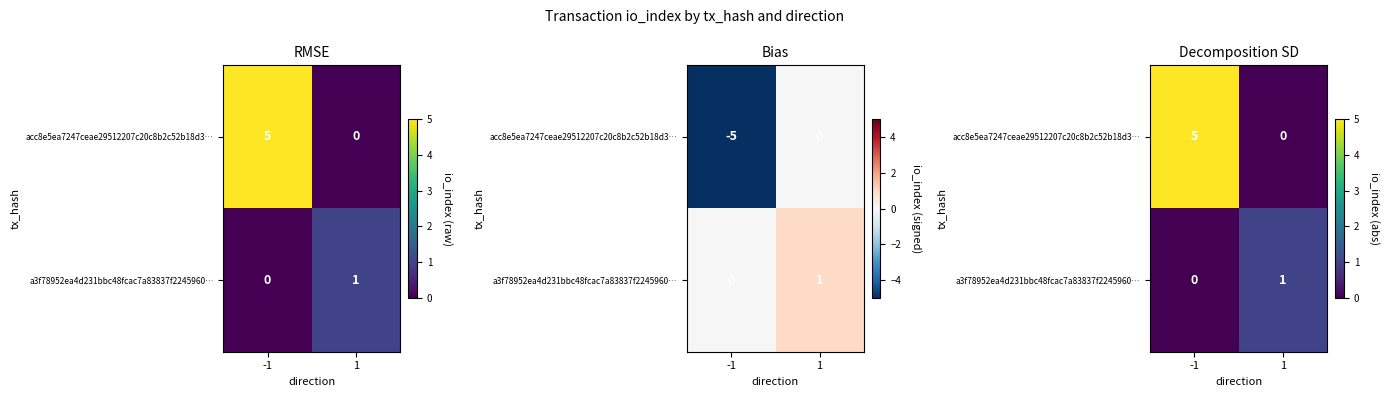

What is the sum of all a3f78952ea4d231bbc48fcac7a83837f2245960… values?

1